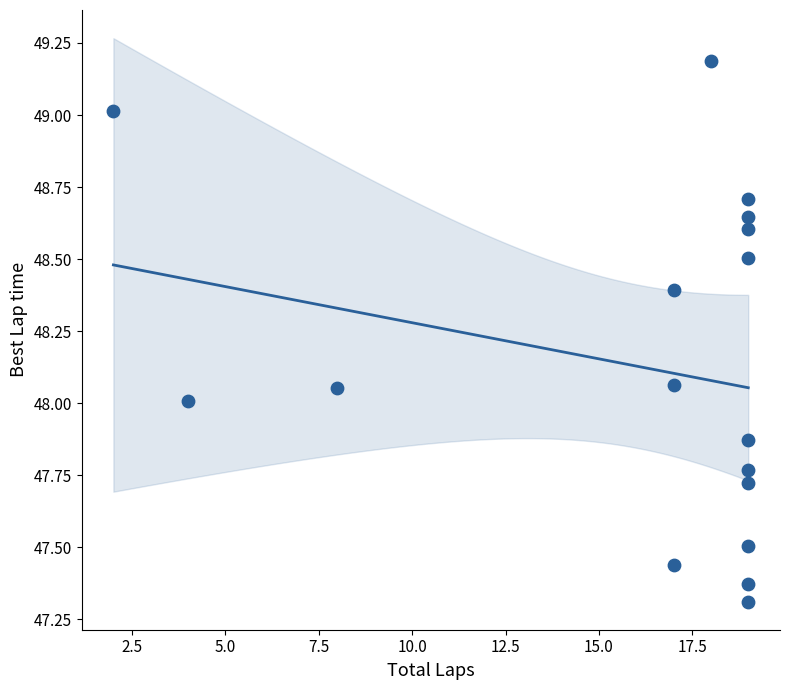

What is the range of Y values (max minus min)?

1.9